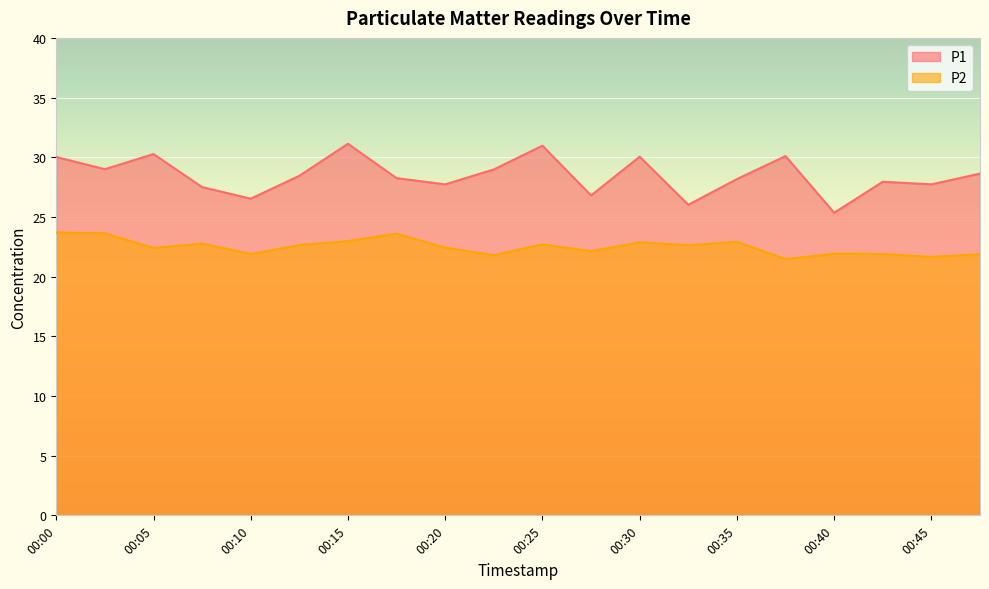

What is the difference between the second highest and minimum values in the P2 series?

2.2